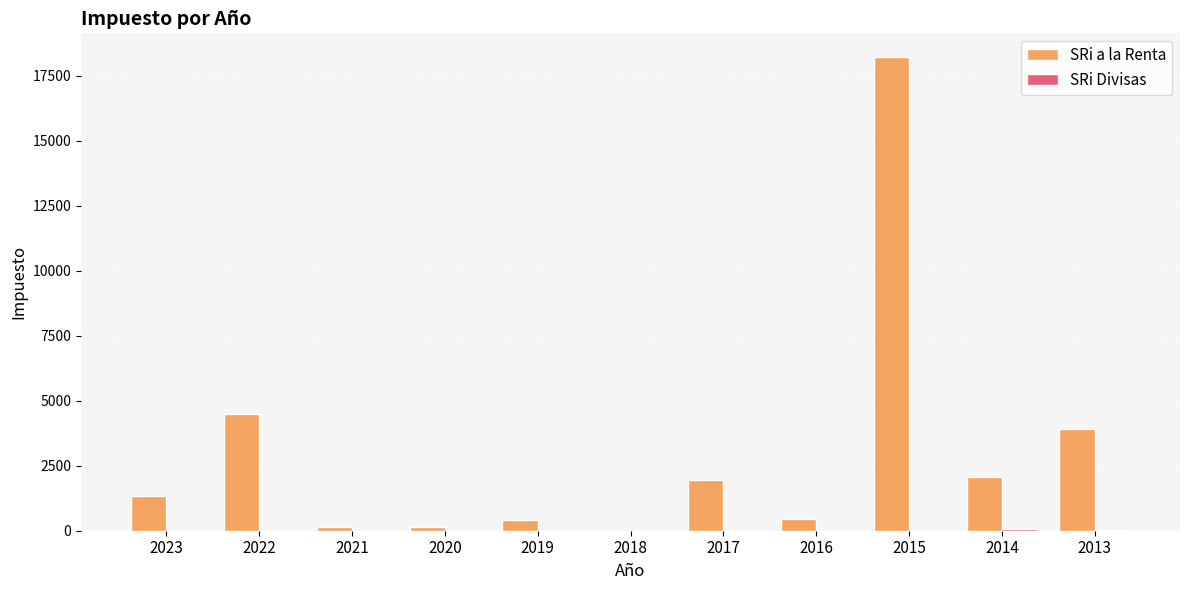

At which label is SRi a la Renta closest to 9105?

2022